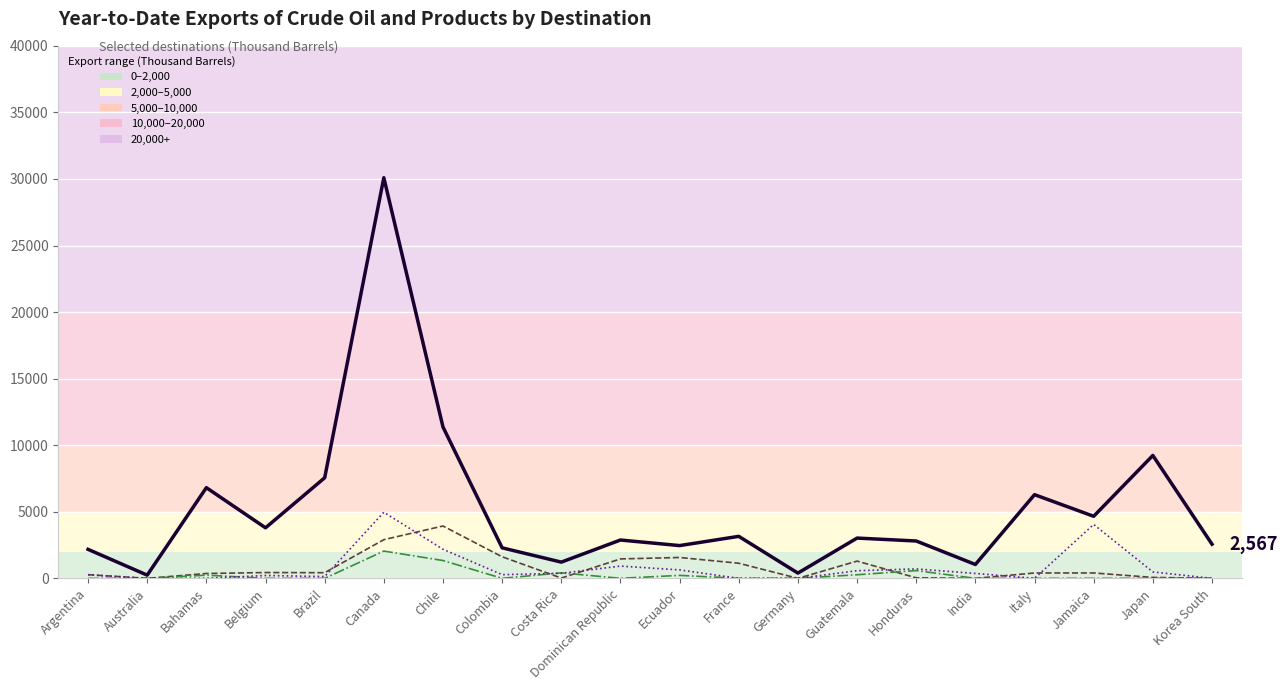

Which category has the lowest value across all series?

Germany